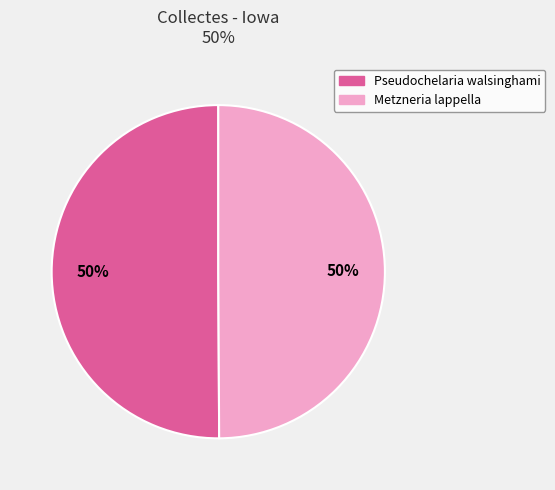

What is the ratio of the value at Metzneria lappella to the value at Pseudochelaria walsinghami?

1.0